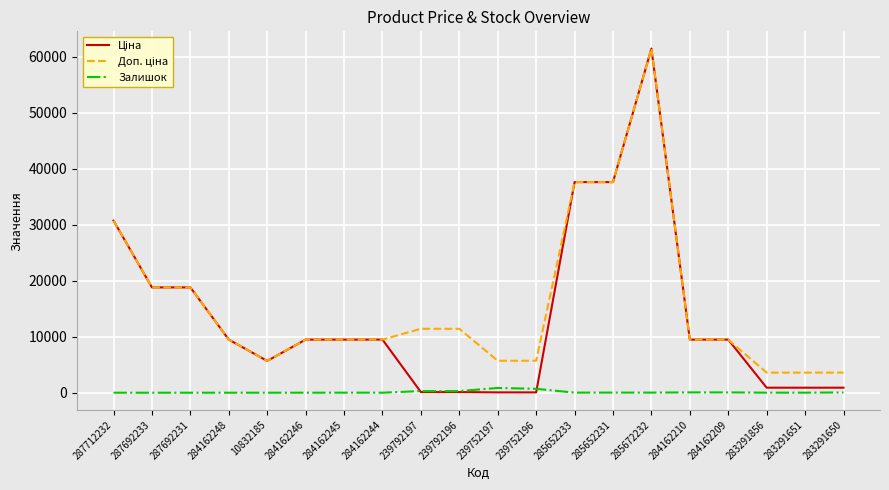

At which category is the sum across all series the highest?

285672232